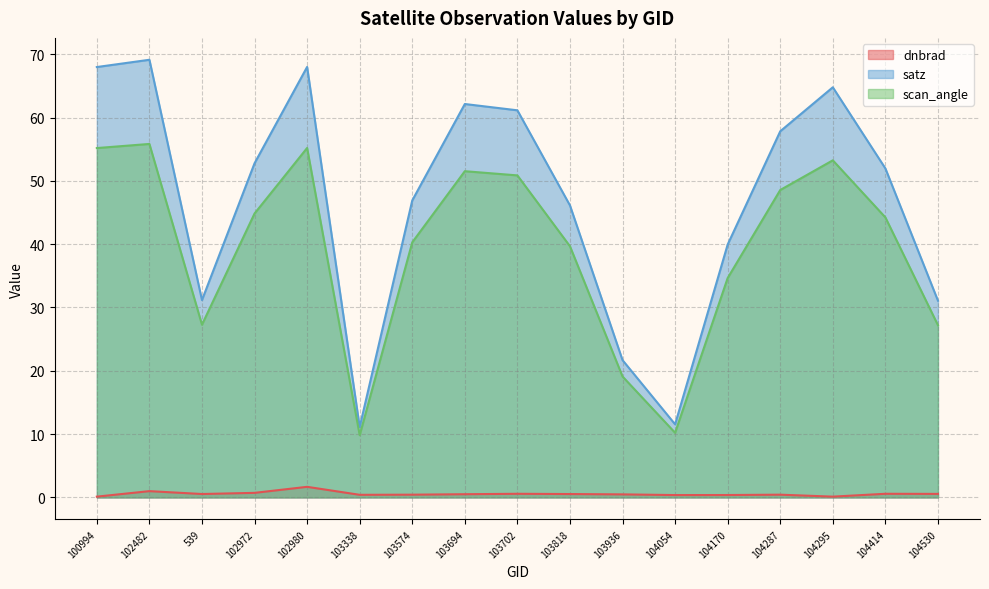

What position from the right is 104287?

4